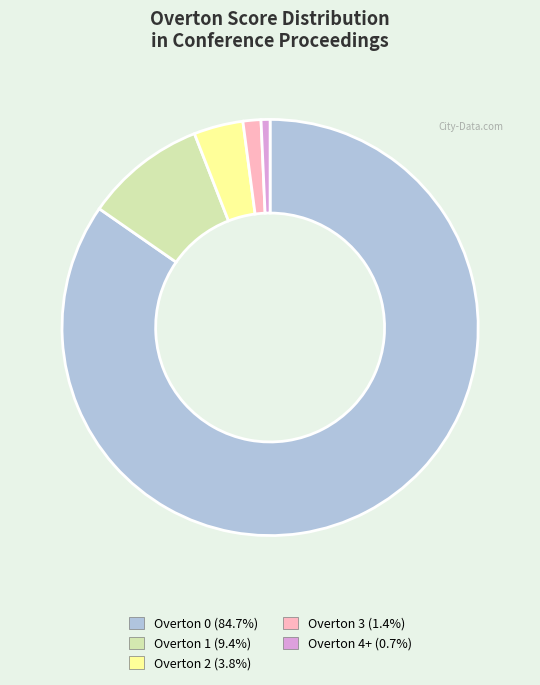

Count the number of slices in the pie.

5